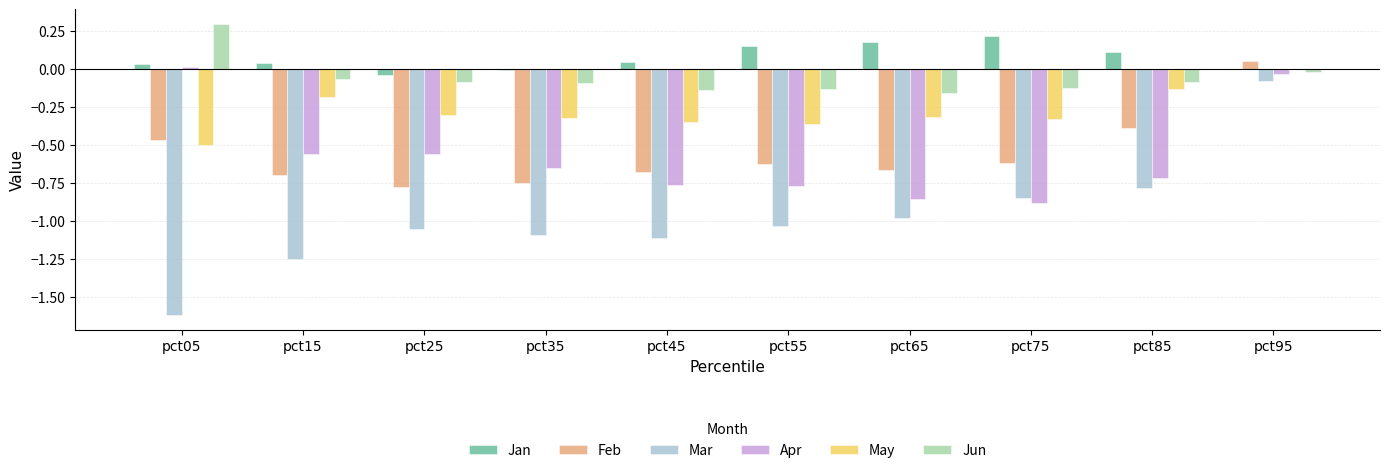

Is it true that Mar equals -0.1 at pct95?

True